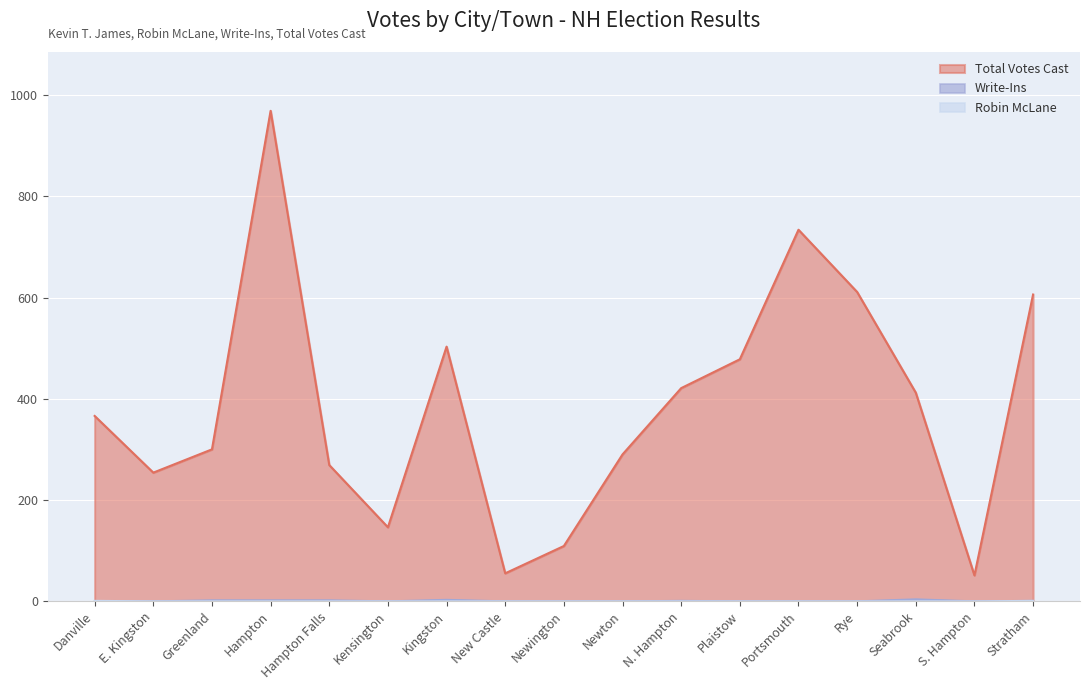

Reading left to right, extract all data points from this chart.

Total Votes Cast: 366	254	300	969	269	146	503	55	109	290	421	478	734	611	412	51	606
Write-Ins: 0	0	2	2	2	0	3	0	0	0	1	0	0	0	4	0	1
Robin McLane: 1	0	0	0	0	0	0	0	0	0	0	0	0	0	0	0	1